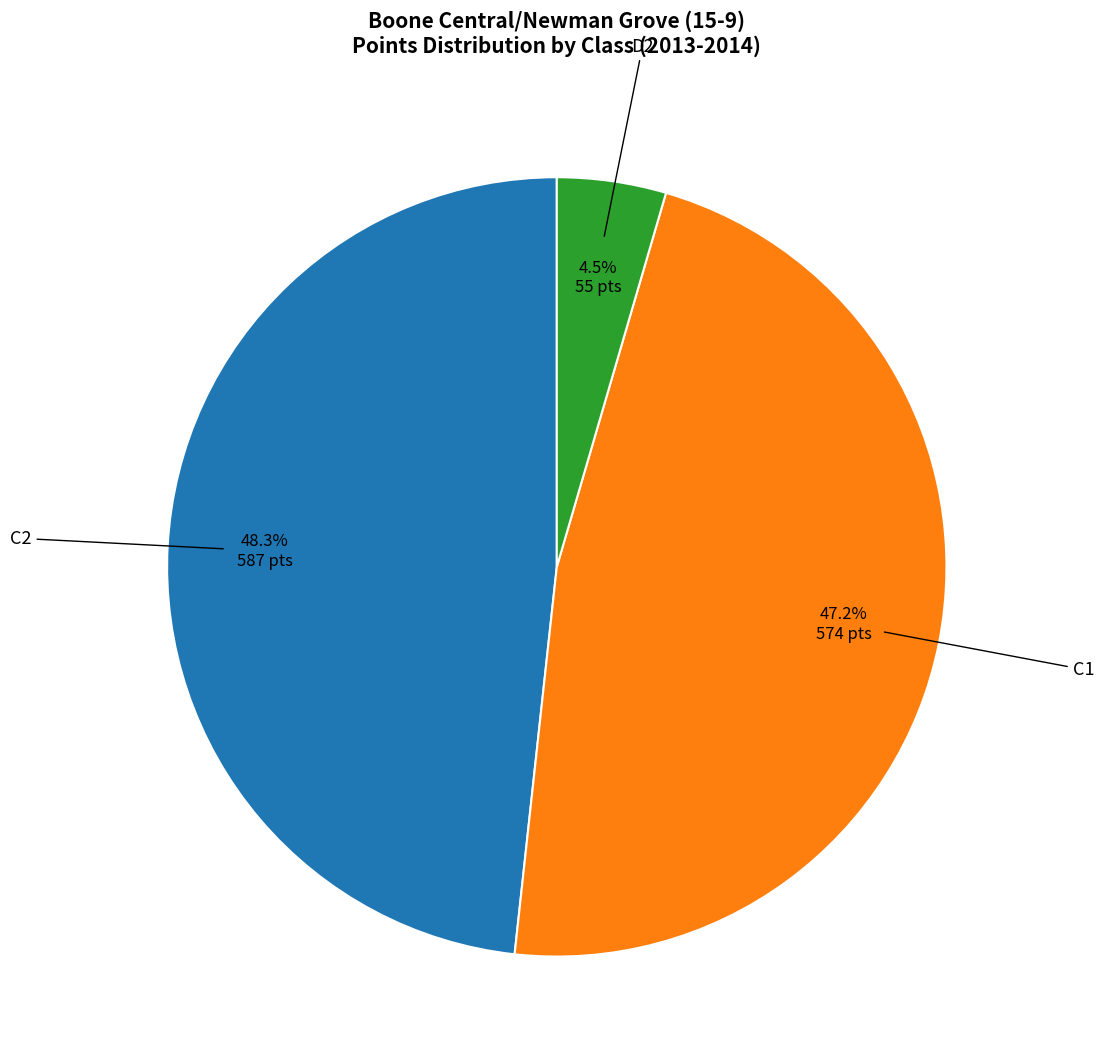

Is there a majority slice in this chart?

No